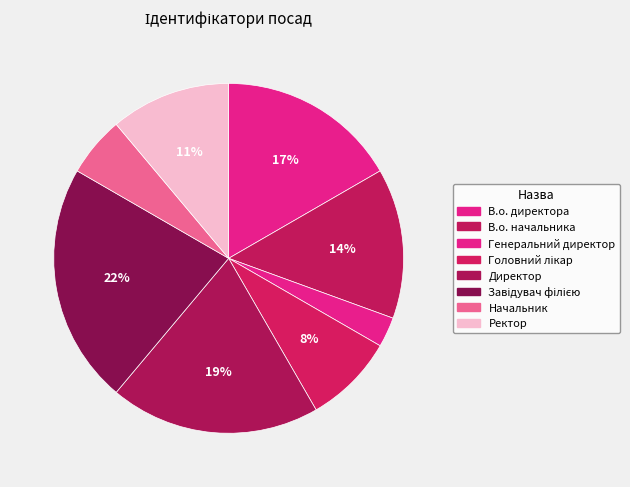

Which has a higher value, Начальник or Головний лікар?

Головний лікар